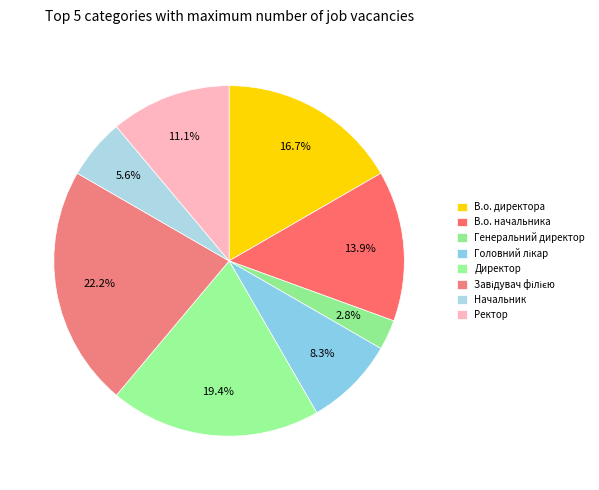

To the nearest percent, what is the difference between the Завідувач філією and В.о. начальника slice percentages?

8%